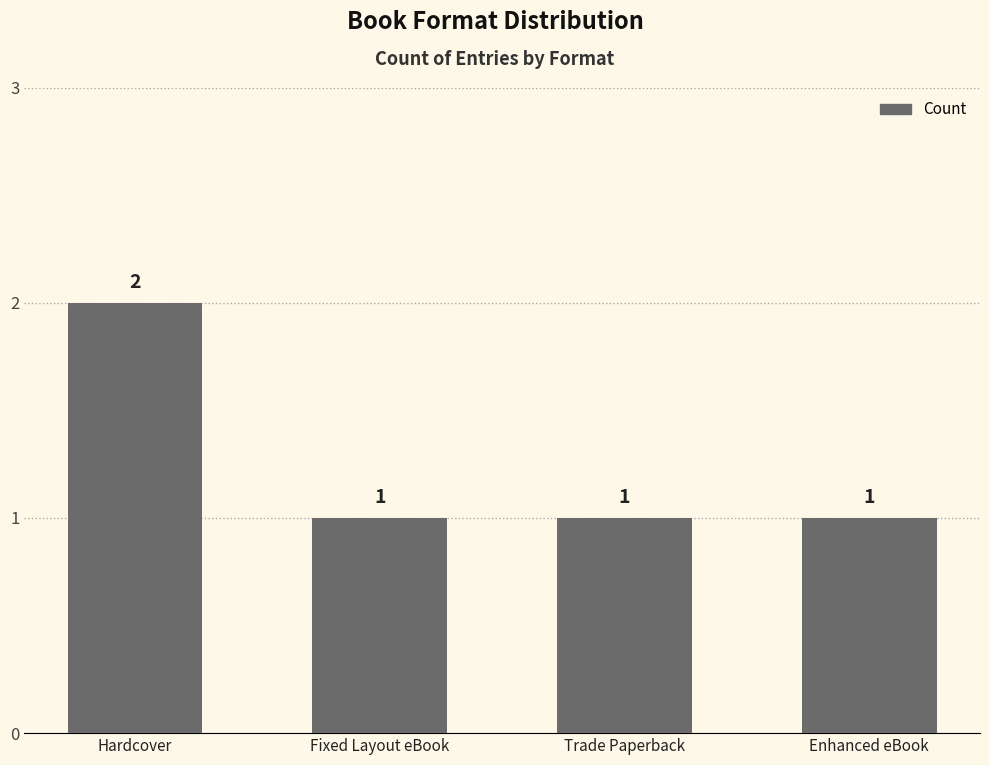

What is the average value?

1